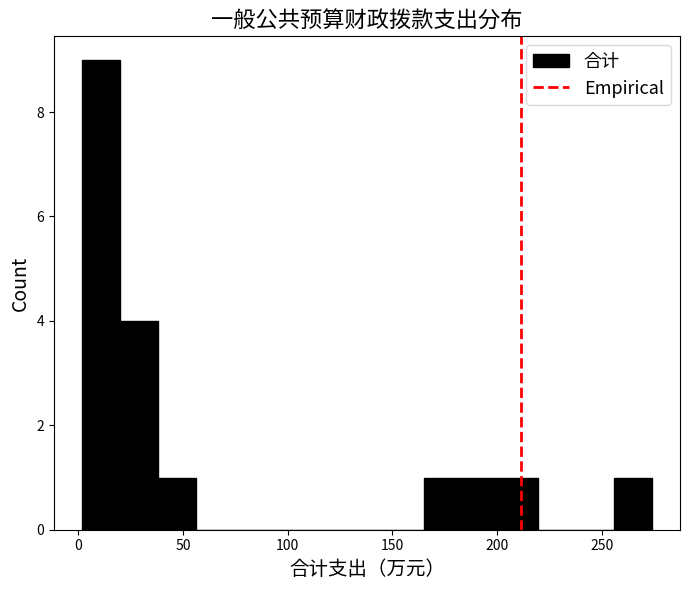

Read against the x-axis, roughly where is the centre of the tallest bar?

10